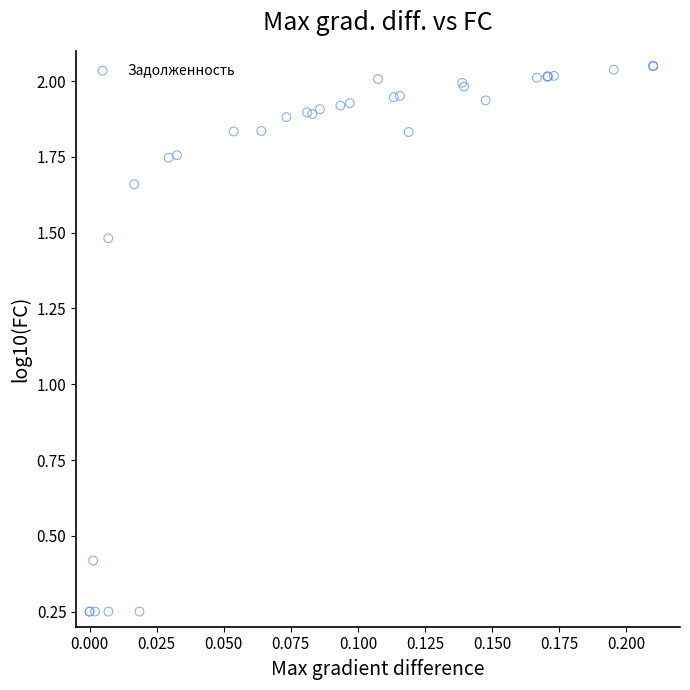

What Y value in the scatter plot is closest to 1?

1.5